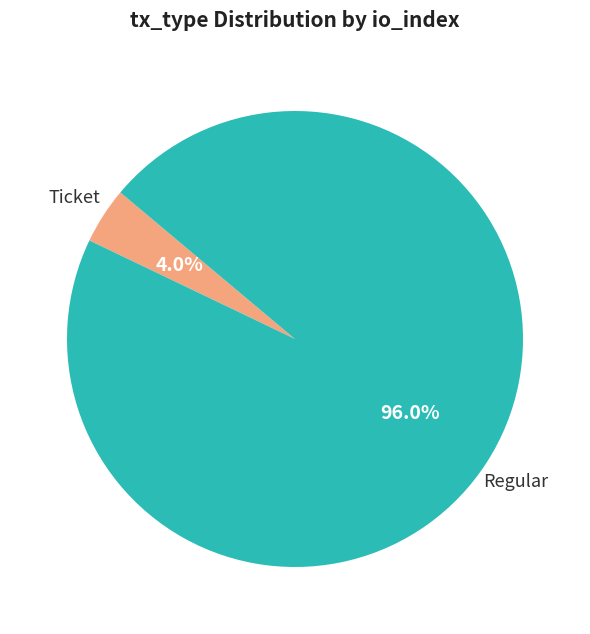

Is there any slice that represents more than half of the pie?

Yes